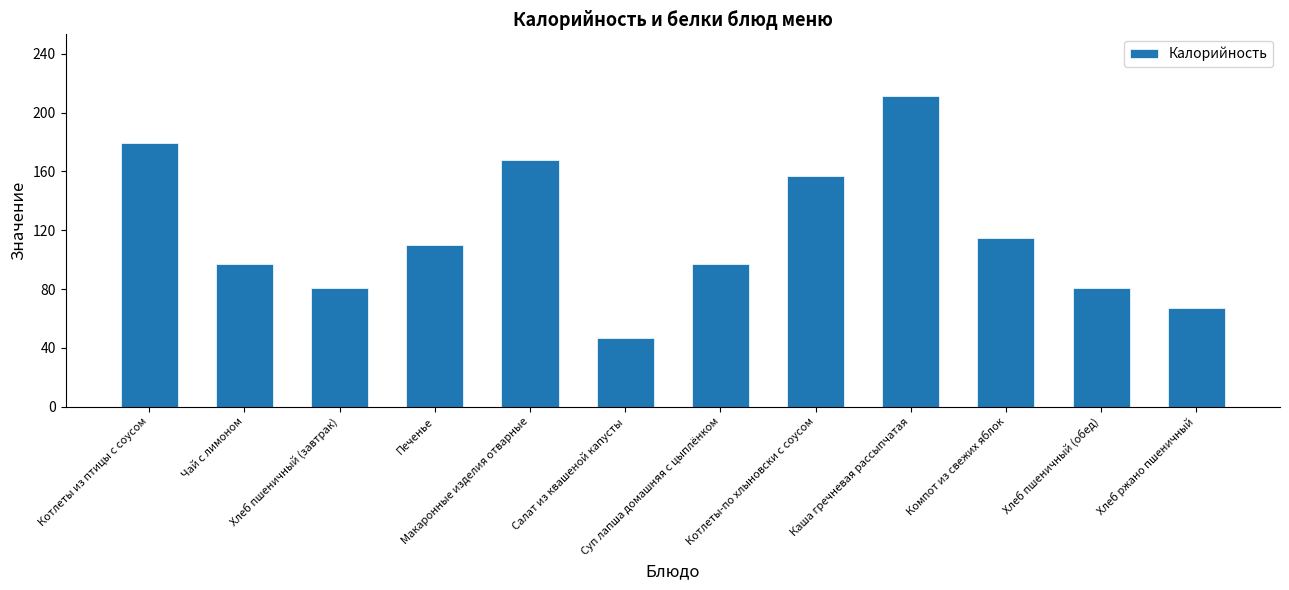

What is the maximum value shown in the chart?

211.0